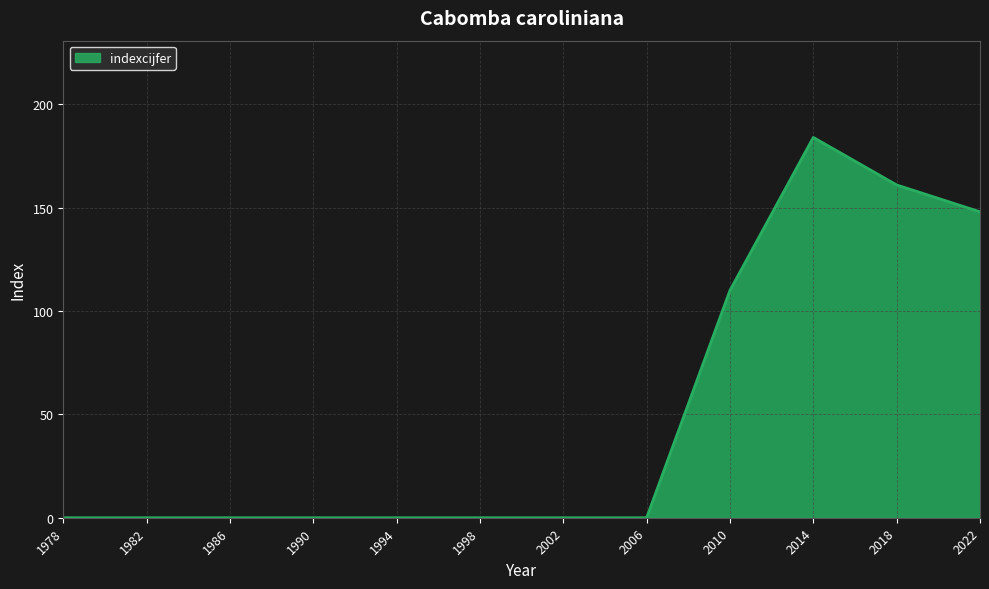

True or false: the data shows 0 at 1990.

True